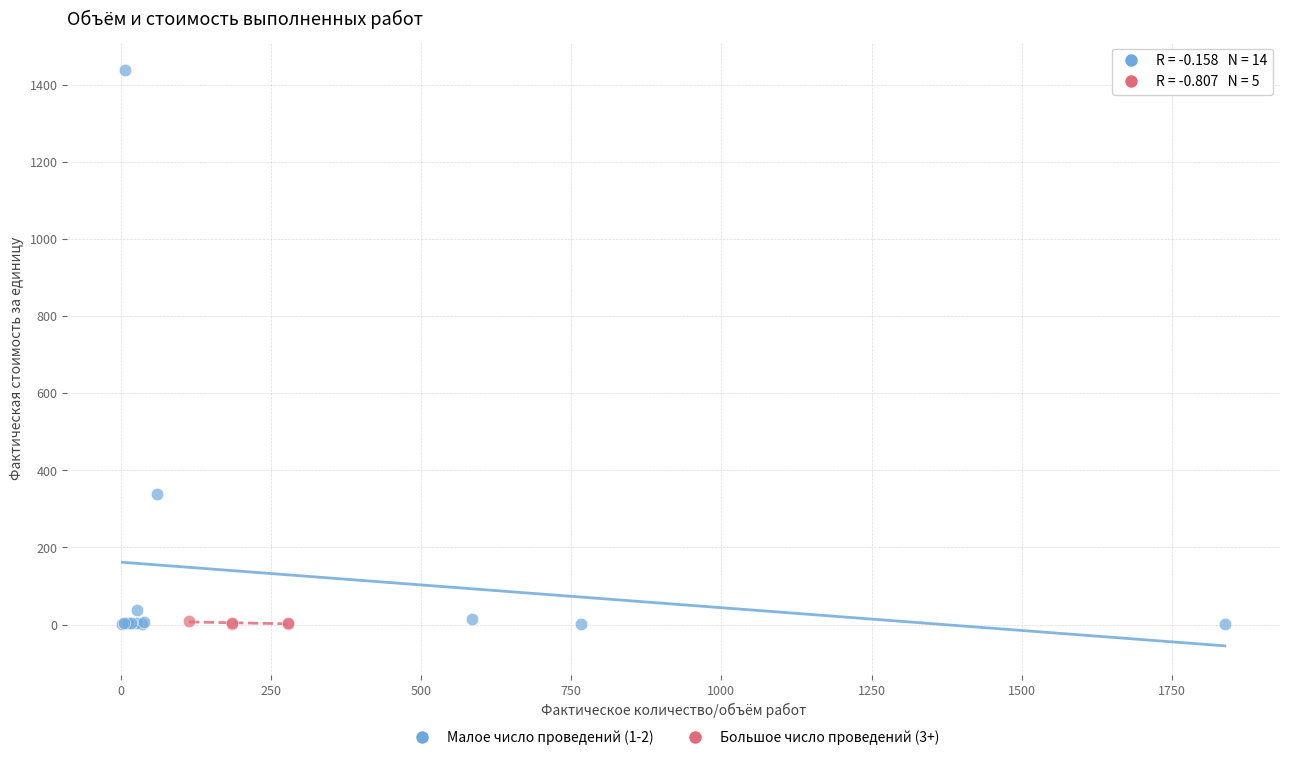

Which series contains the highest Y value?

Малое число проведений (1-2)